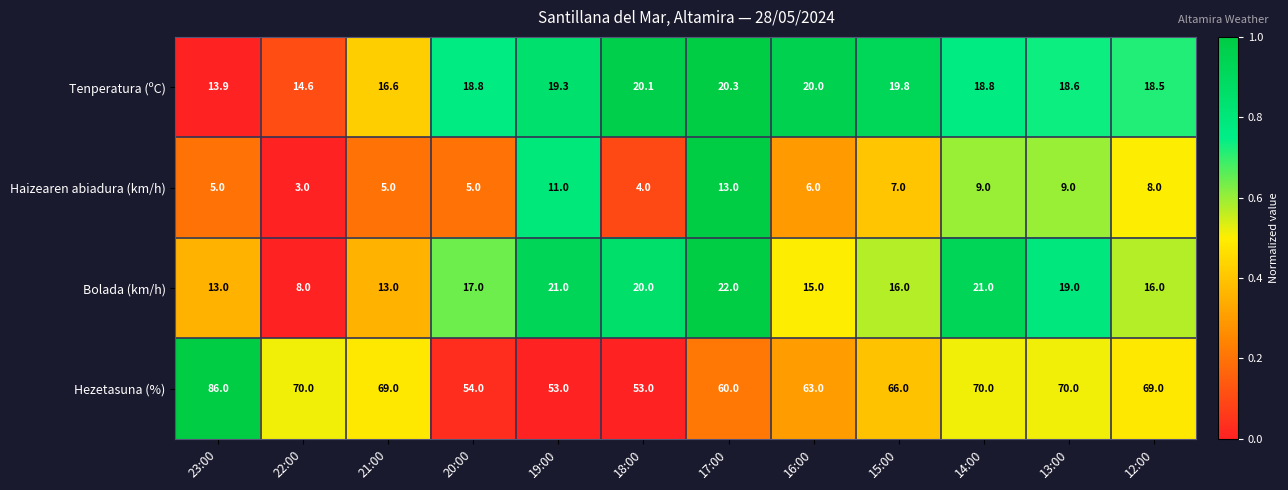

What is the spread (max minus min) of values at 17:00?

47.0